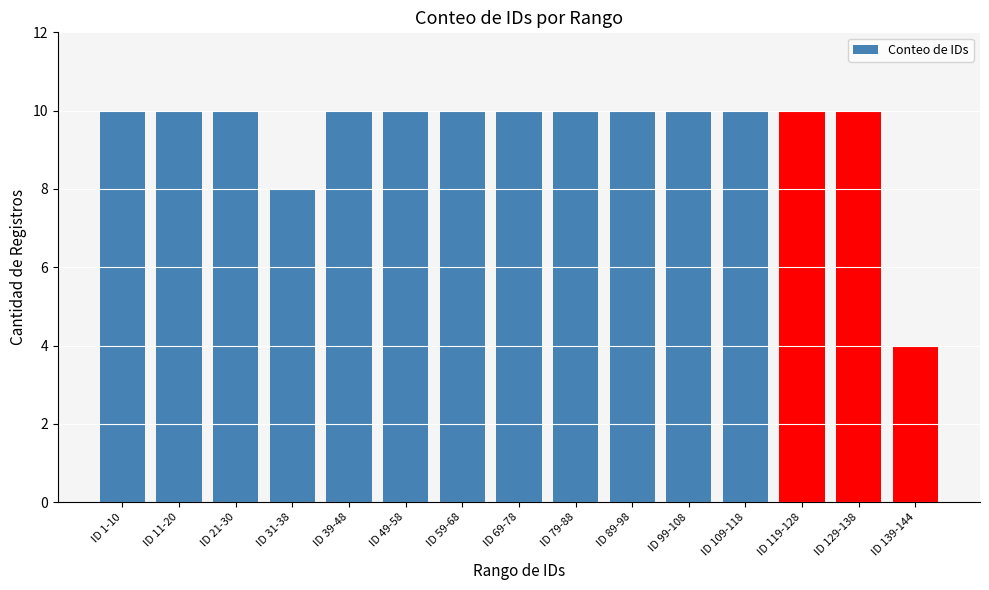

What is the smallest value displayed?

4